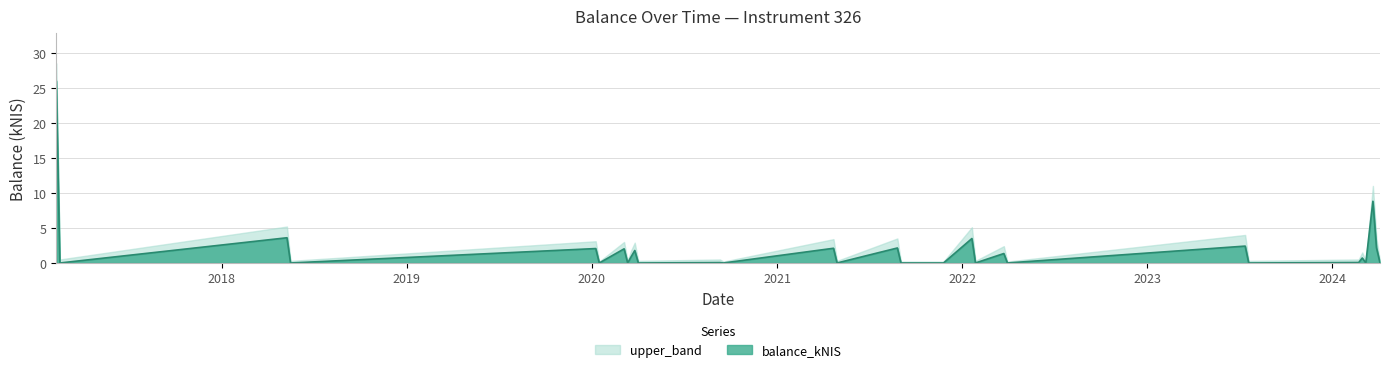

What is the maximum value shown in the chart?

28.5